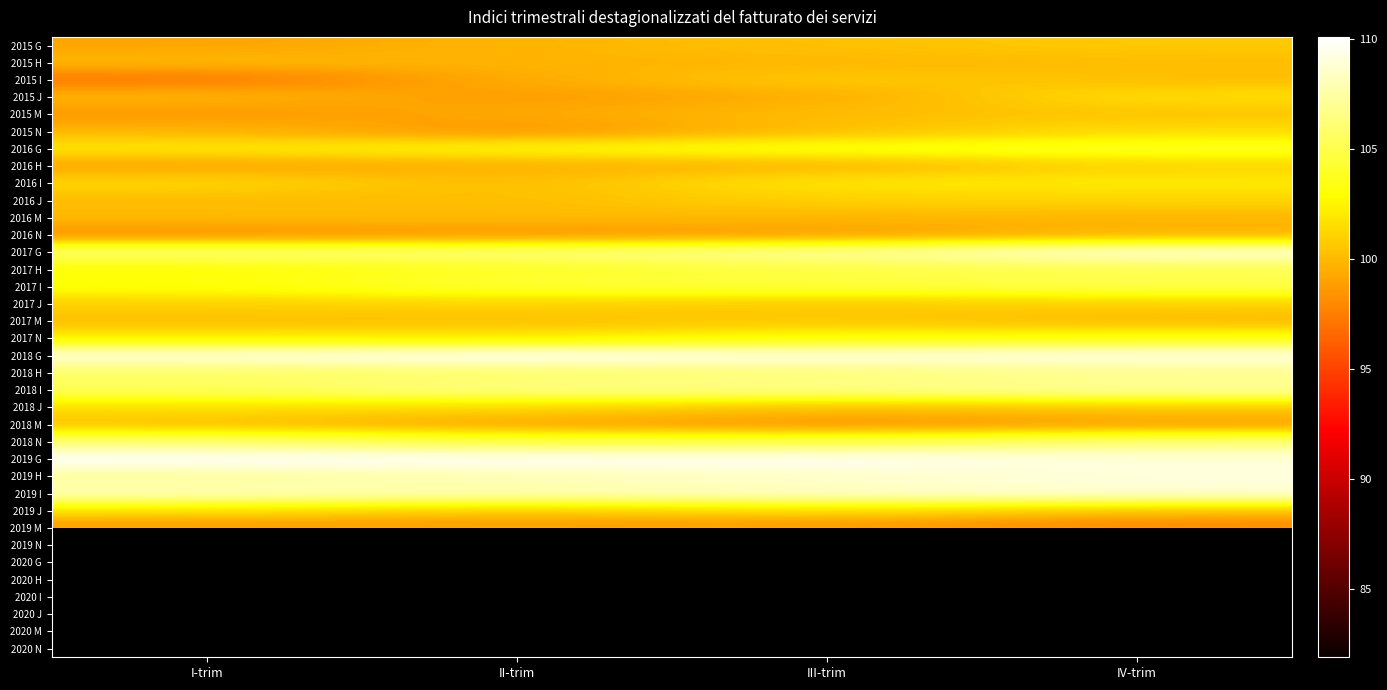

Which category has the lowest value across all series?

II-trim